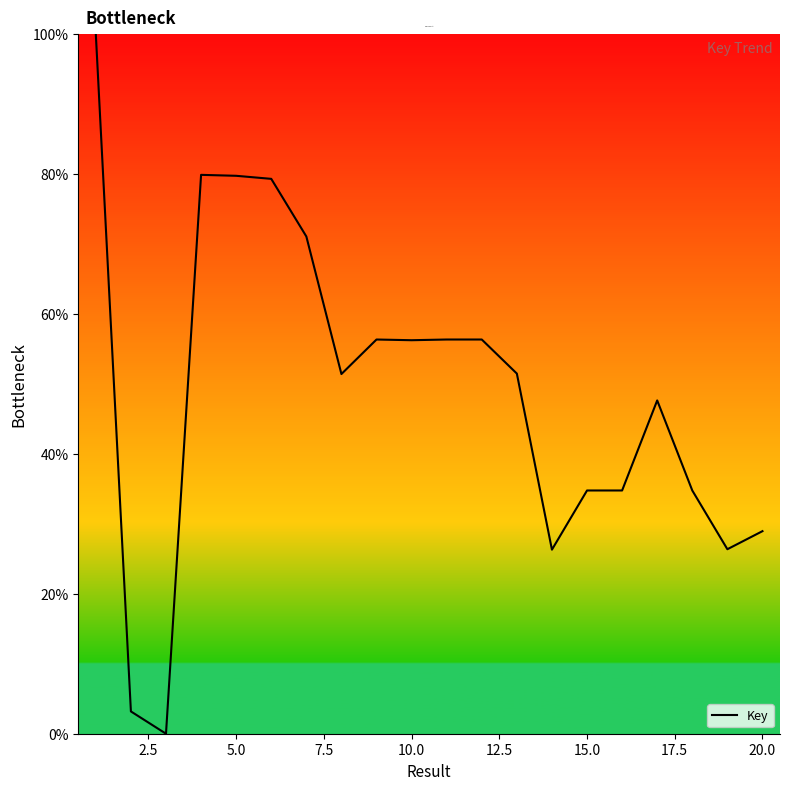

Does the chart have visible grid lines?

No